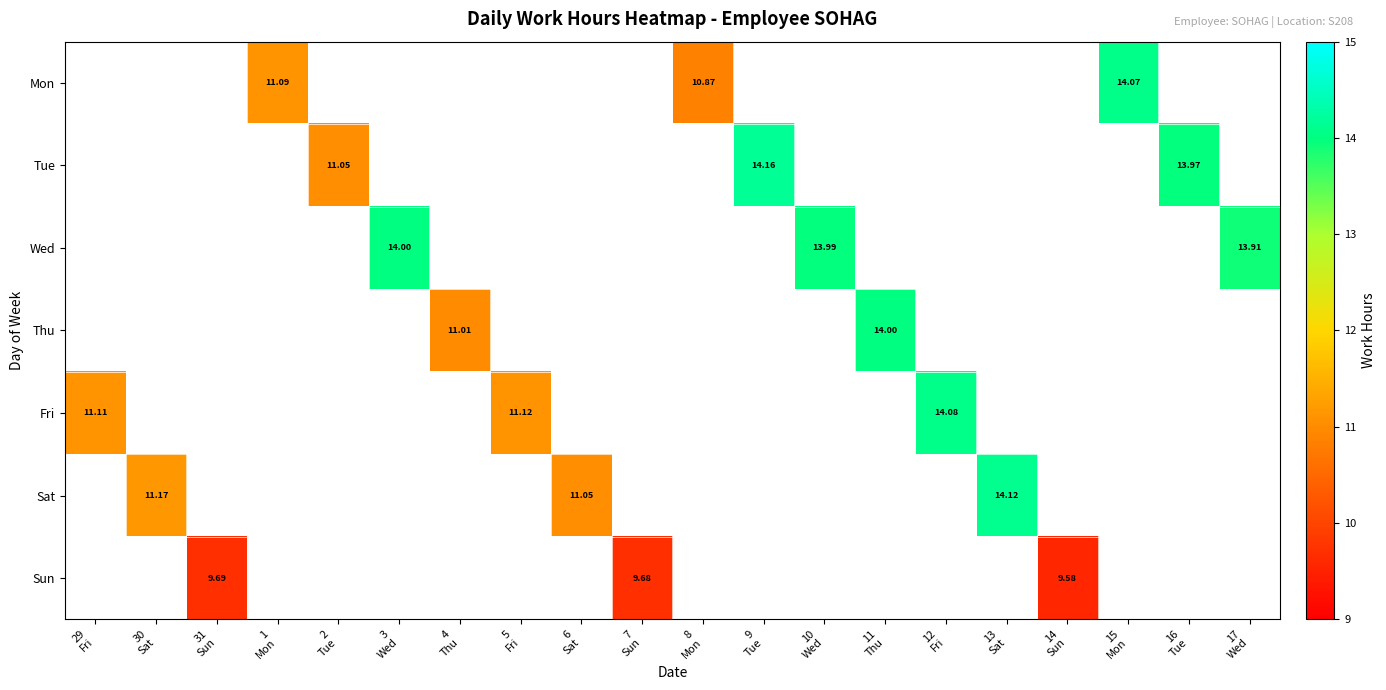

Where is Fri nearest to the value 12?

5 Fri